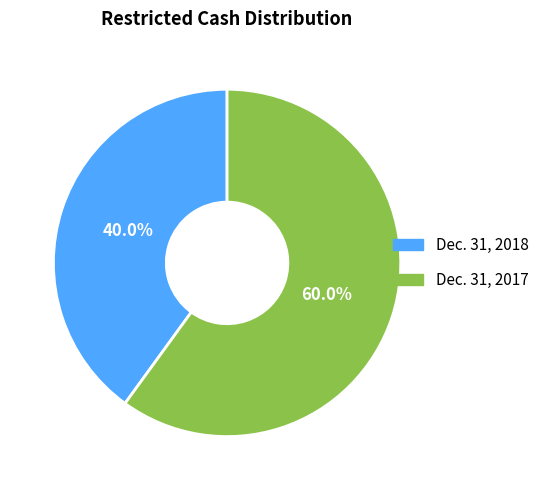

How many segments does this pie chart have?

2